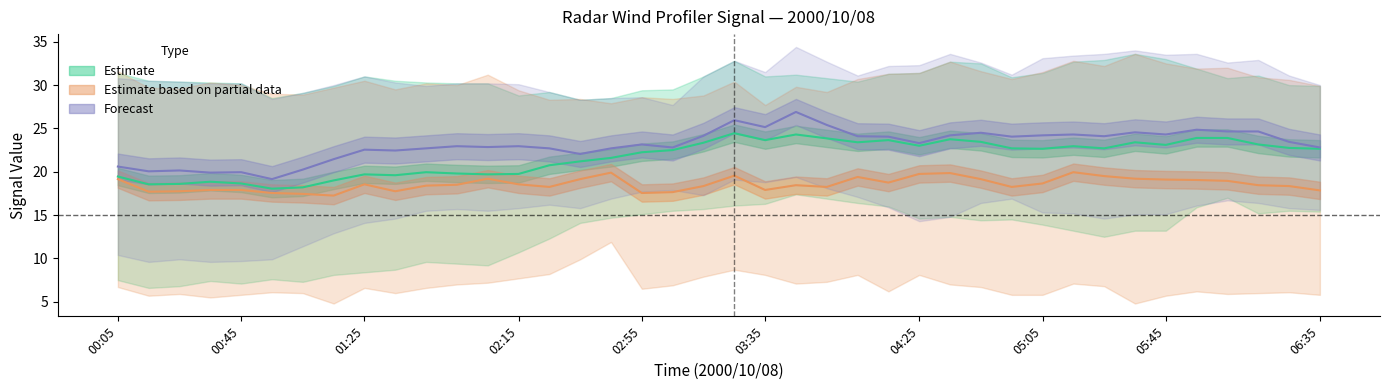

At which label is 8.054 closest to 8?

03:15